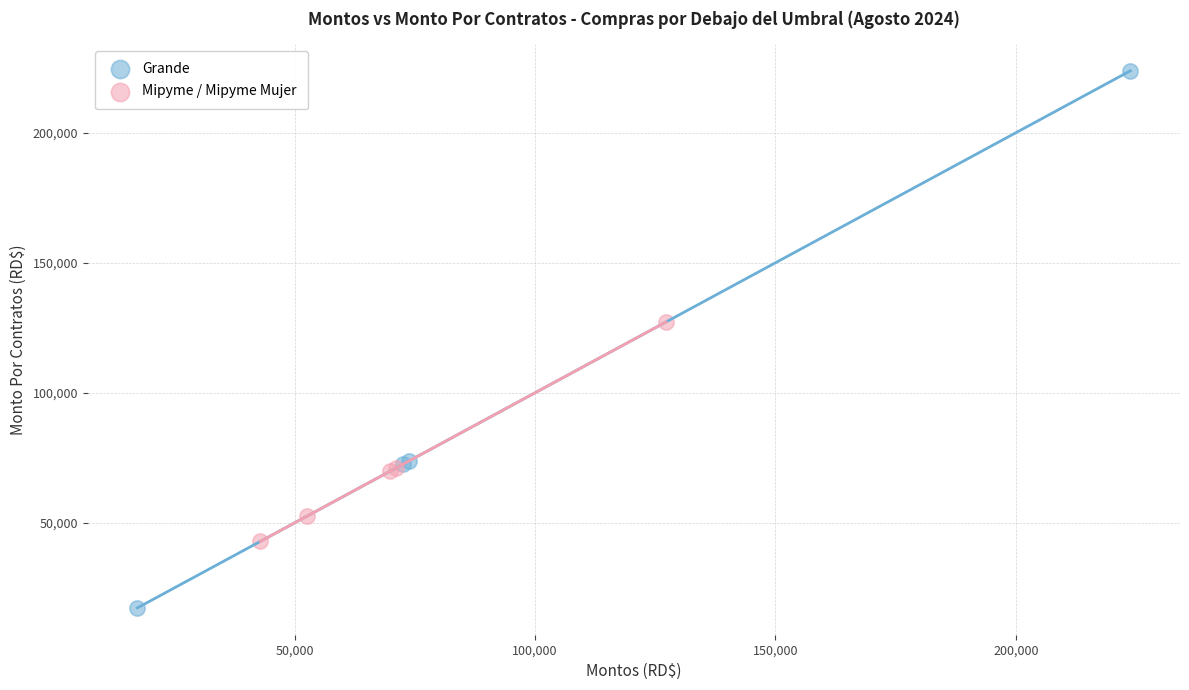

Which series reaches the minimum Y coordinate?

Grande